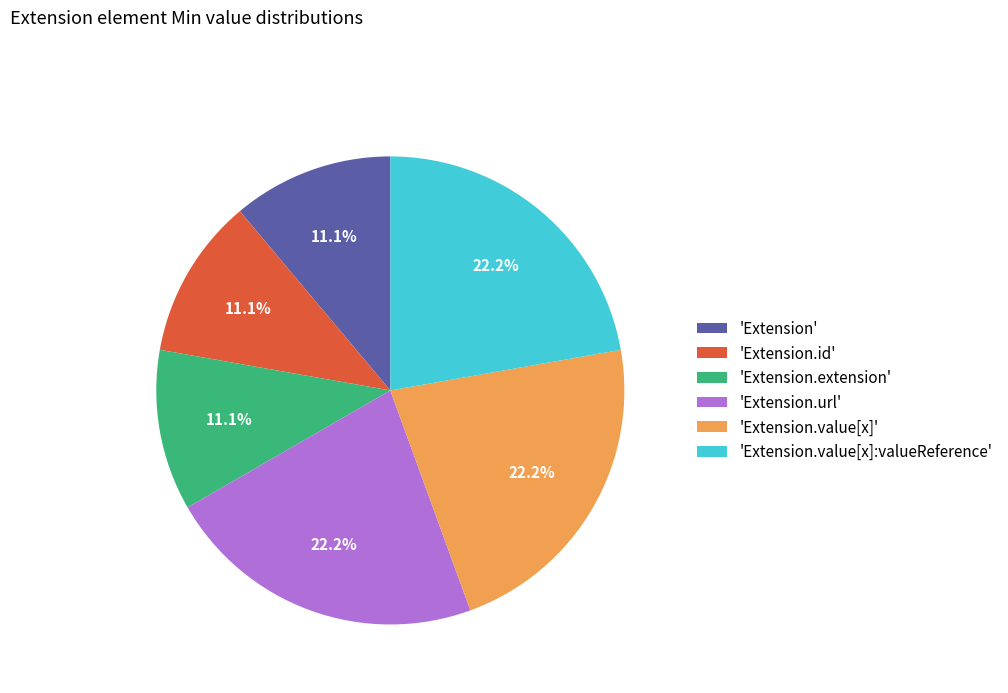

Which has a higher value, 'Extension.id' or 'Extension.url'?

'Extension.url'